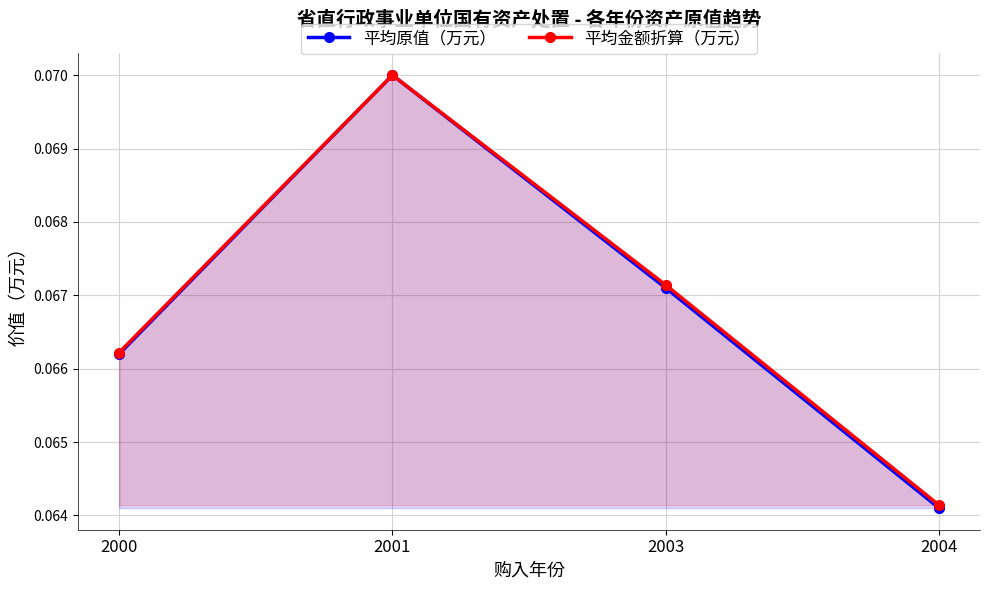

Is it true that 平均原值（万元） equals 0.0 at 2000?

False